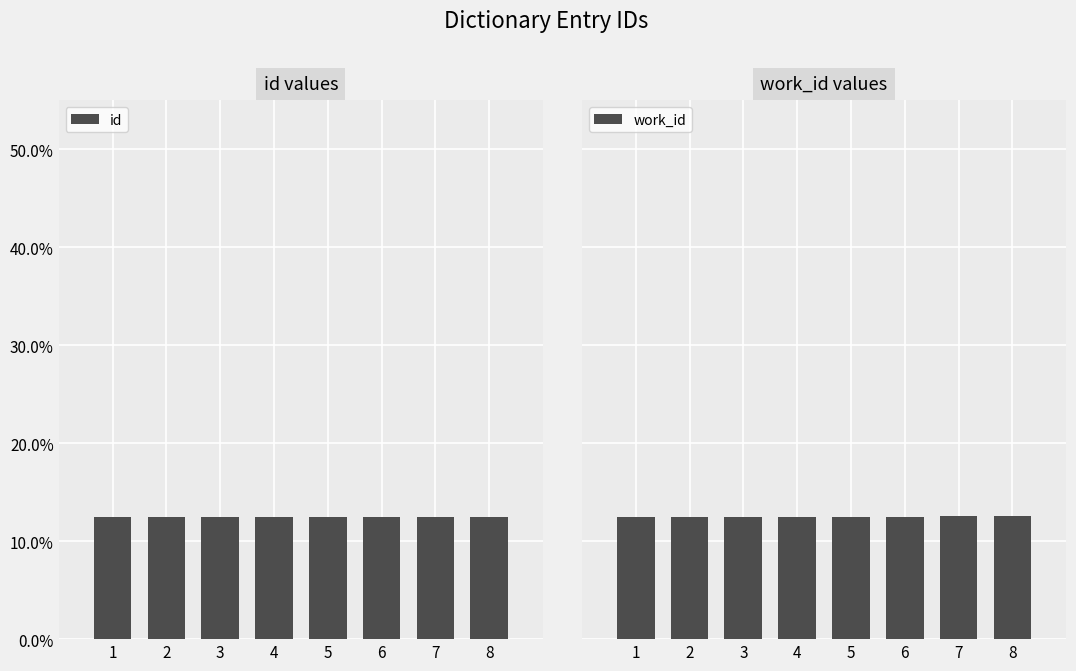

Which has a higher value, 6 or 2?

6